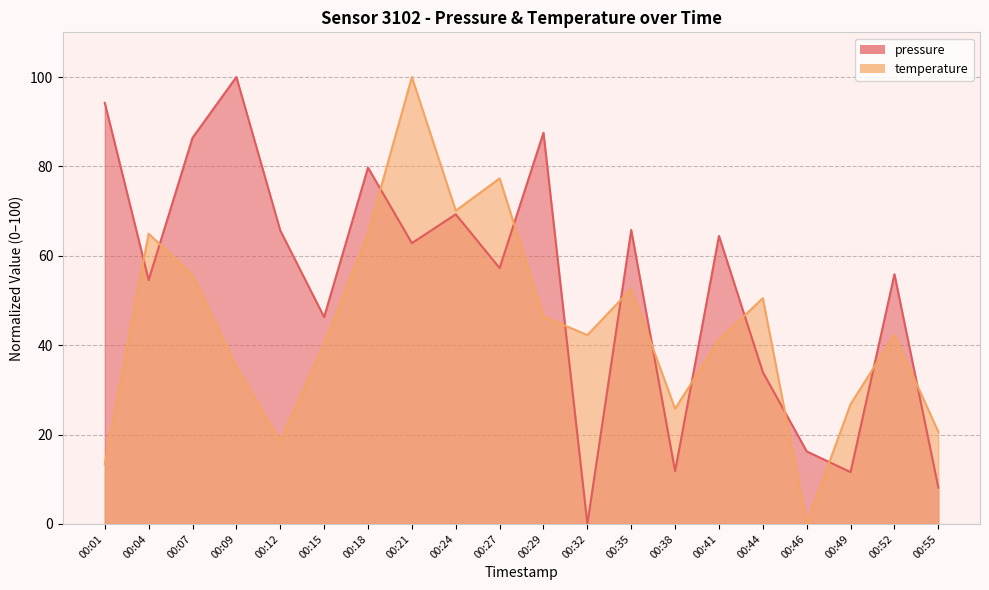

Reading right to left, what are all the values shown in this chart?

pressure: 8.1	55.9	11.6	16.2	34.0	64.4	11.8	65.8	0.0	87.5	57.3	69.3	62.8	79.7	46.3	65.7	100.0	86.4	54.6	94.2
temperature: 20.6	42.3	26.8	0.0	50.5	41.2	25.8	52.6	42.3	46.4	77.3	70.1	100.0	64.9	40.2	18.6	35.1	55.7	64.9	13.4